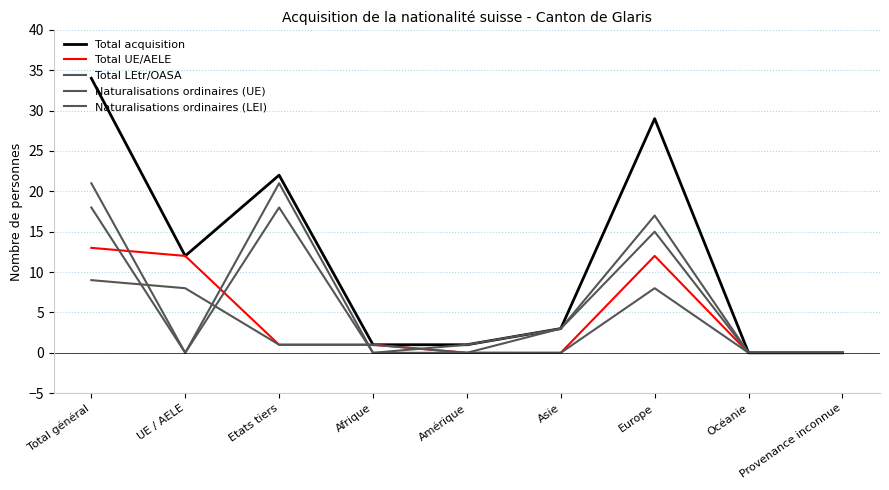

Reading left to right, what are all the values shown in this chart?

Total acquisition: Total général=34	UE / AELE=12	Etats tiers=22	Afrique=1	Amérique=1	Asie=3	Europe=29	Océanie=0	Provenance inconnue=0
Total UE/AELE: Total général=13	UE / AELE=12	Etats tiers=1	Afrique=1	Amérique=0	Asie=0	Europe=12	Océanie=0	Provenance inconnue=0
Total LEtr/OASA: Total général=21	UE / AELE=0	Etats tiers=21	Afrique=0	Amérique=1	Asie=3	Europe=17	Océanie=0	Provenance inconnue=0
Naturalisations ordinaires (UE): Total général=9	UE / AELE=8	Etats tiers=1	Afrique=1	Amérique=0	Asie=0	Europe=8	Océanie=0	Provenance inconnue=0
Naturalisations ordinaires (LEI): Total général=18	UE / AELE=0	Etats tiers=18	Afrique=0	Amérique=0	Asie=3	Europe=15	Océanie=0	Provenance inconnue=0